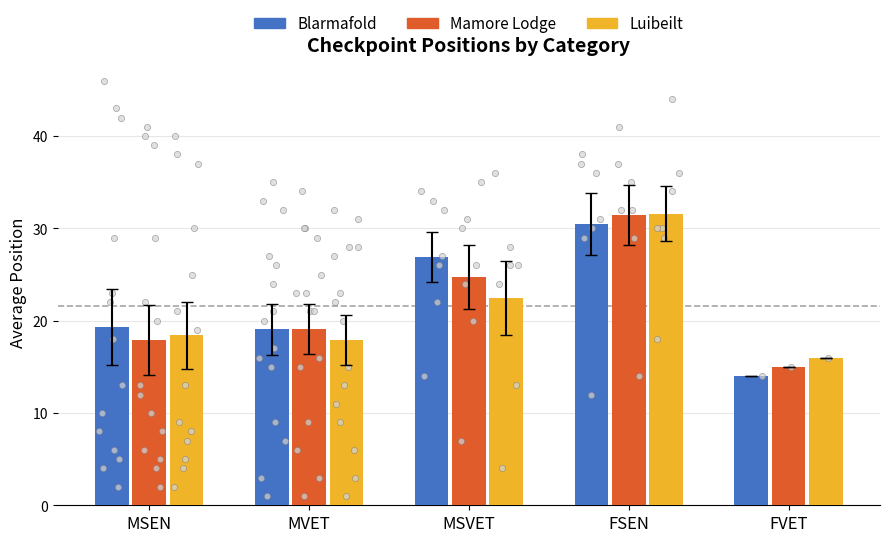

What are all the series names shown in the legend?

Blarmafold, Mamore Lodge, Luibeilt